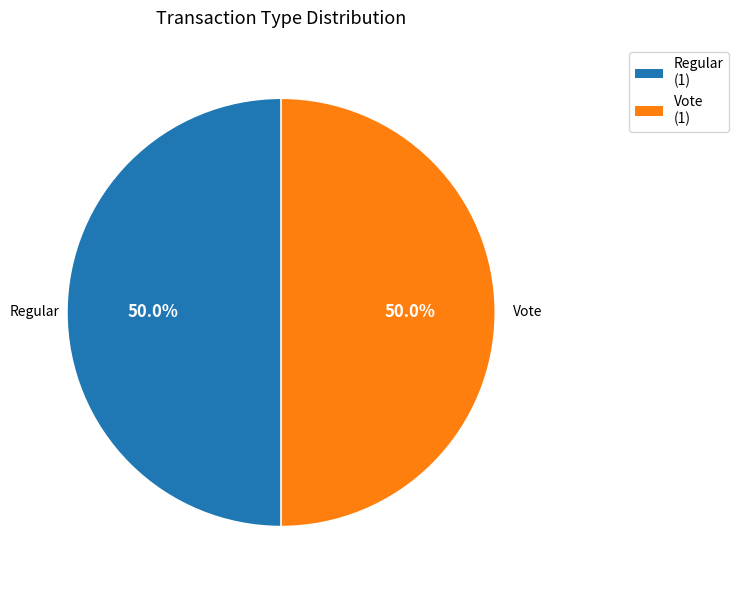

What is the ratio of the value at Regular to the value at Vote?

1.0